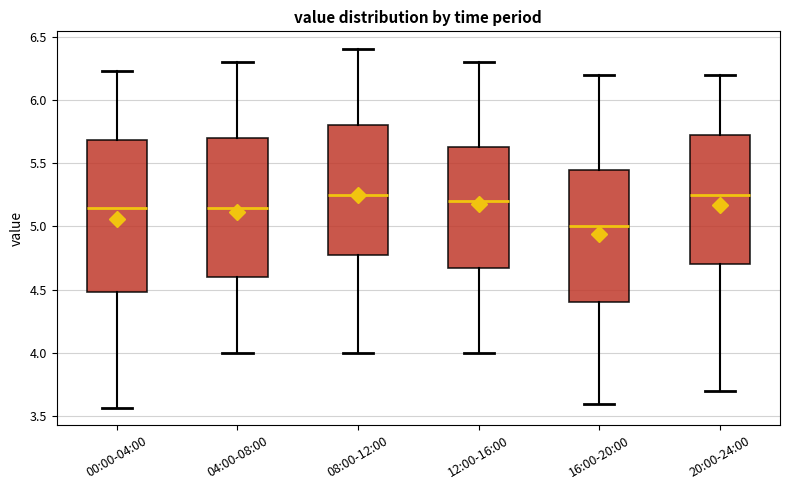

Which box is the tallest, from its lower edge to its upper edge?

00:00-04:00